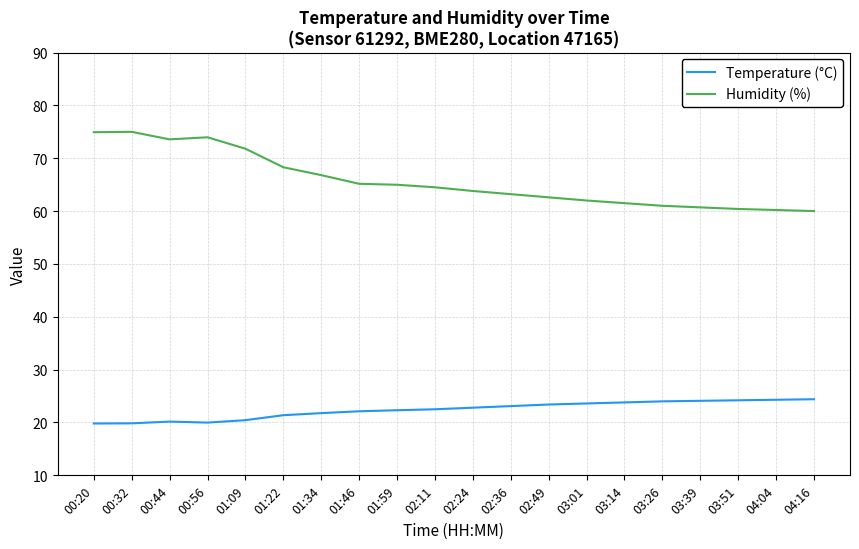

What is the spread (max minus min) of values at 01:59?

42.7